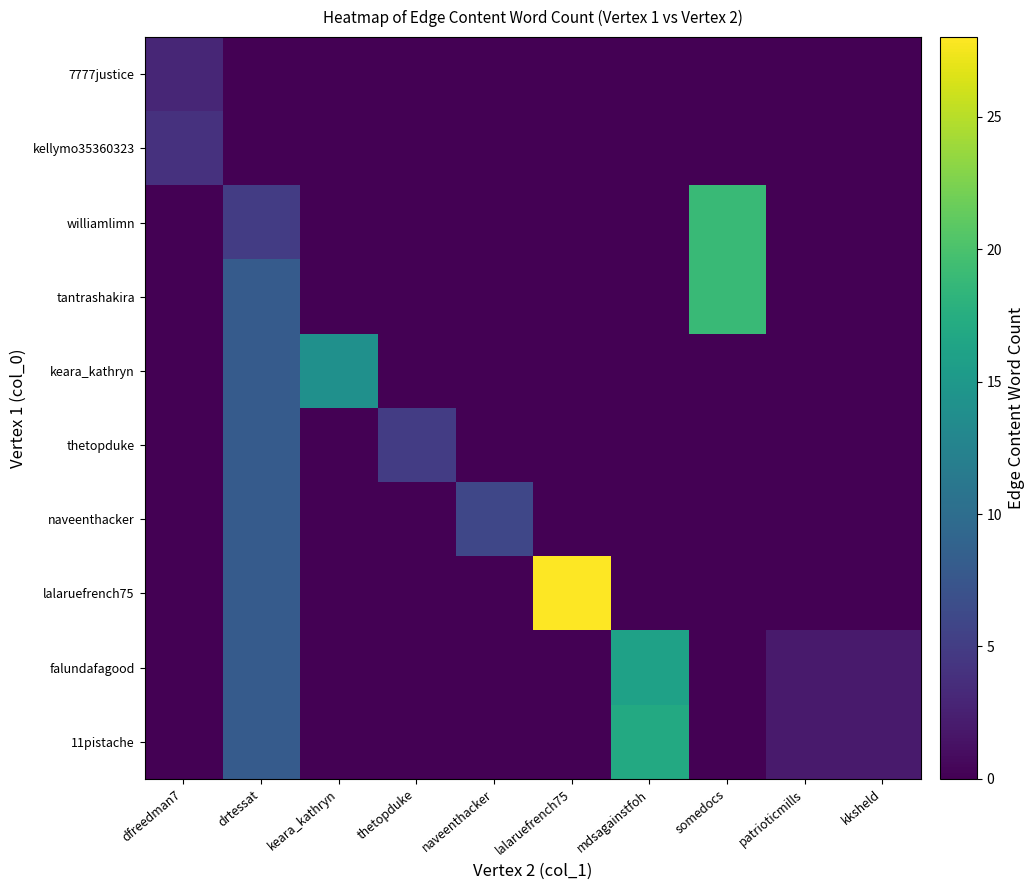

Which has a higher value, keara_kathryn or lalaruefrench75?

keara_kathryn